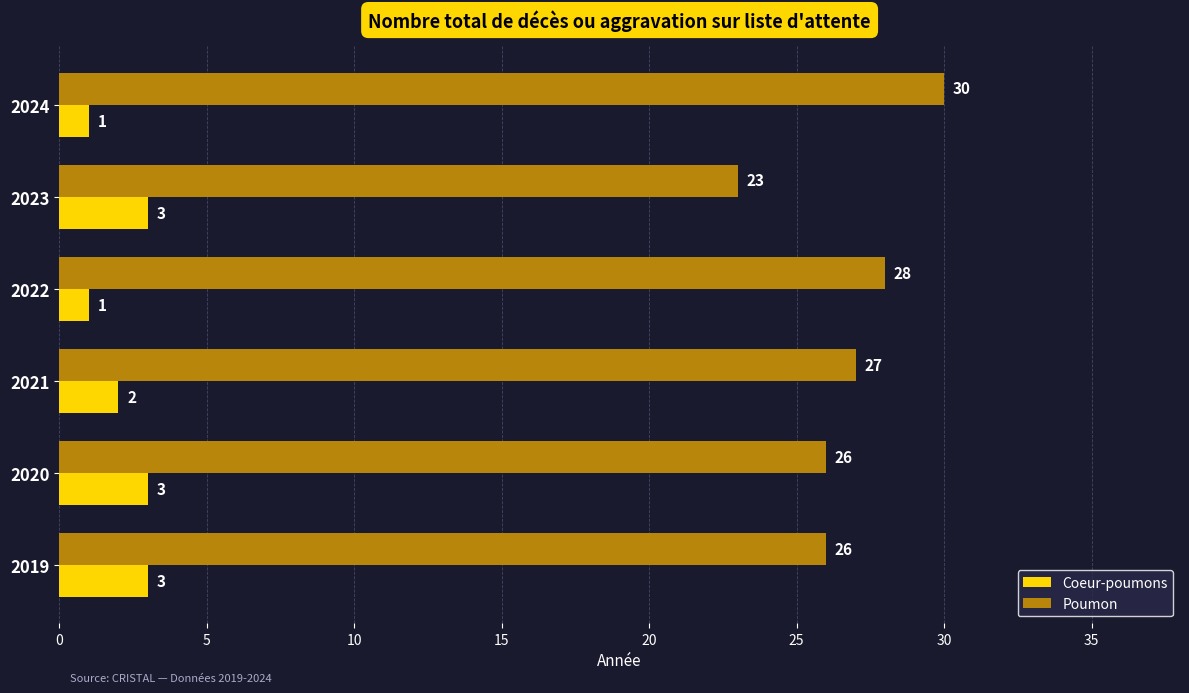

Which label corresponds to the largest value in the chart?

2024